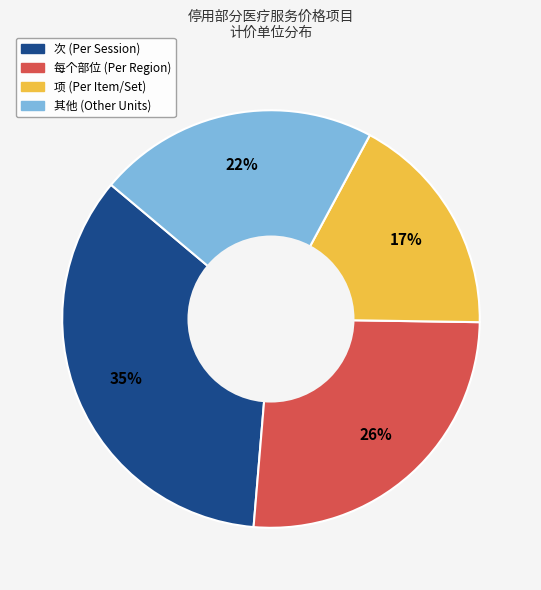

To the nearest percent, what is the average slice percentage?

25%